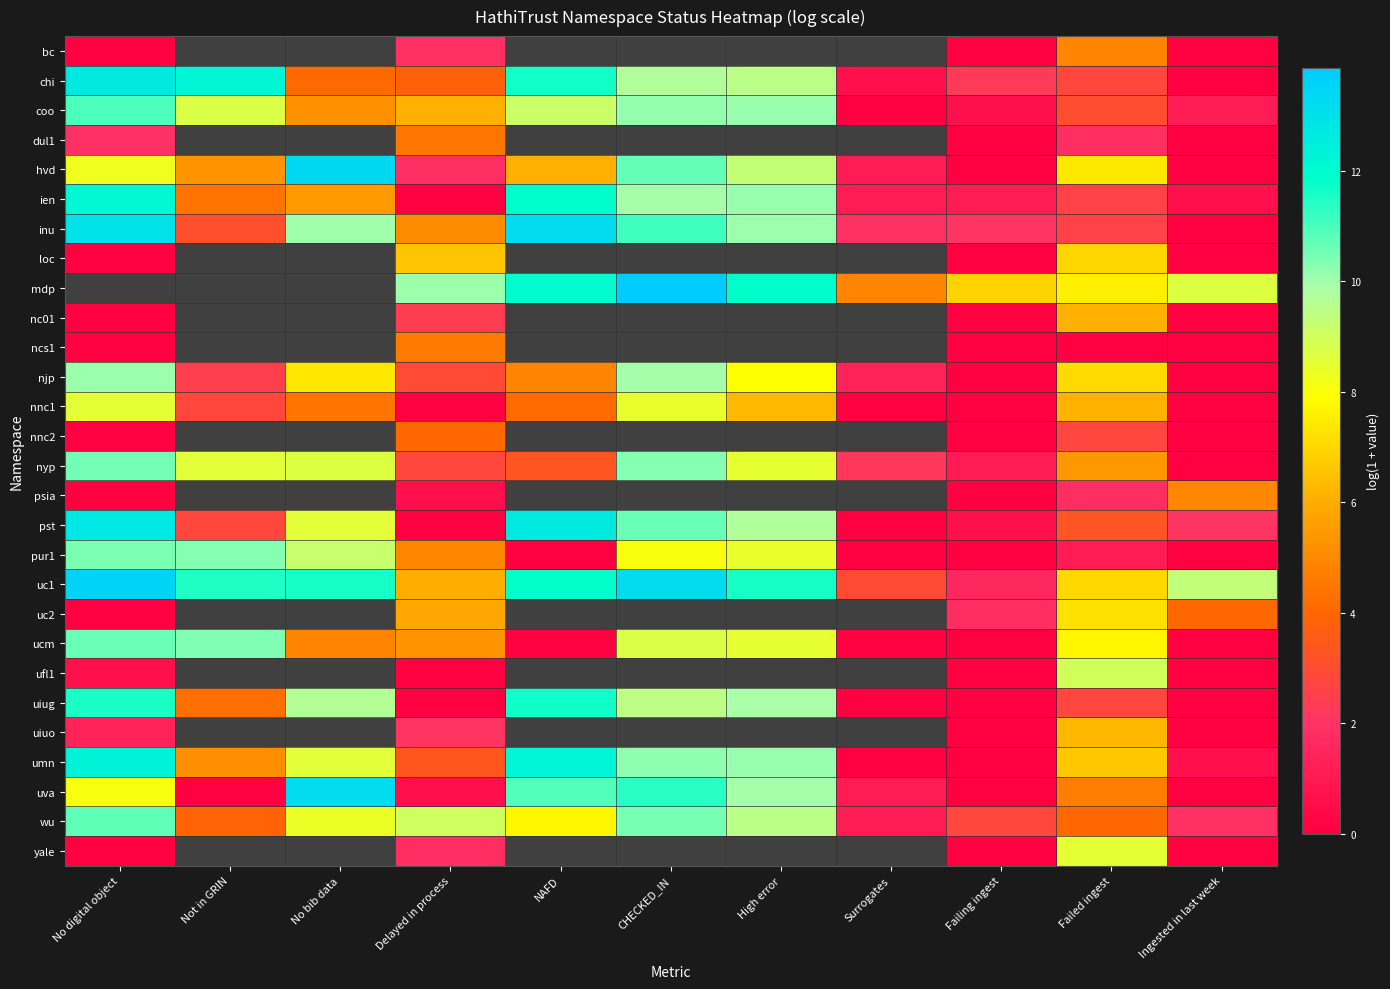

What is the difference between the nnc1 values at No digital object and NAFD?

4.4